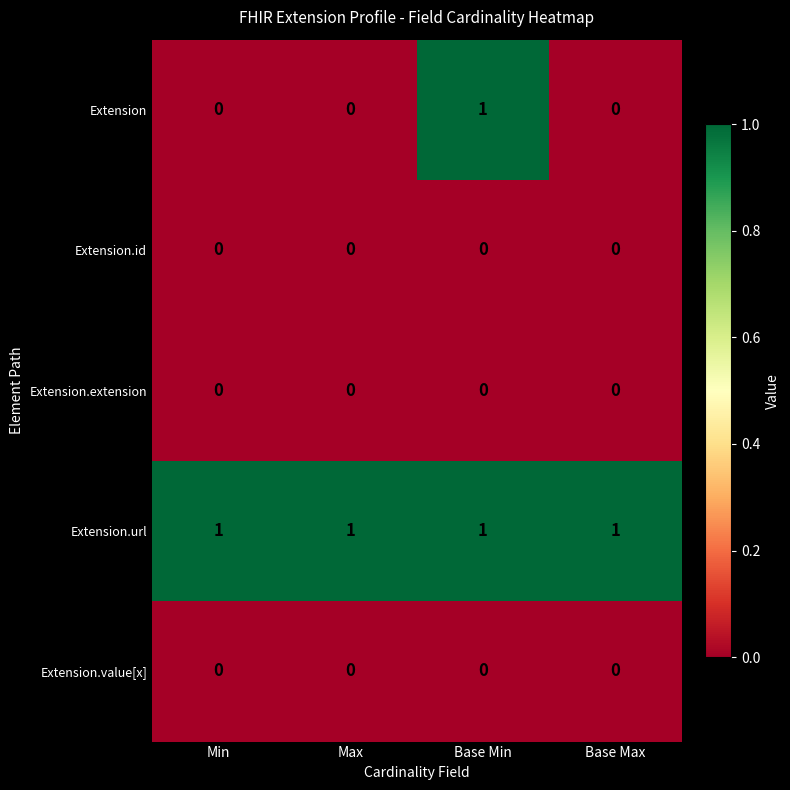

The Extension series shows 1 at Base Min. True or false?

True